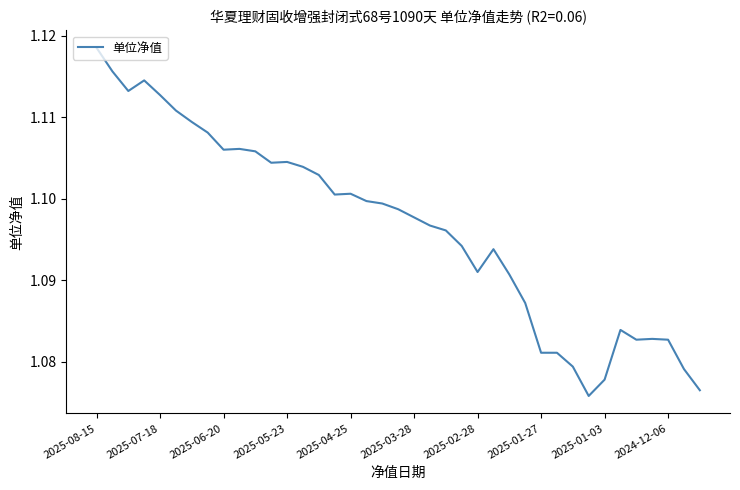

What is the maximum value shown in the chart?

1.1